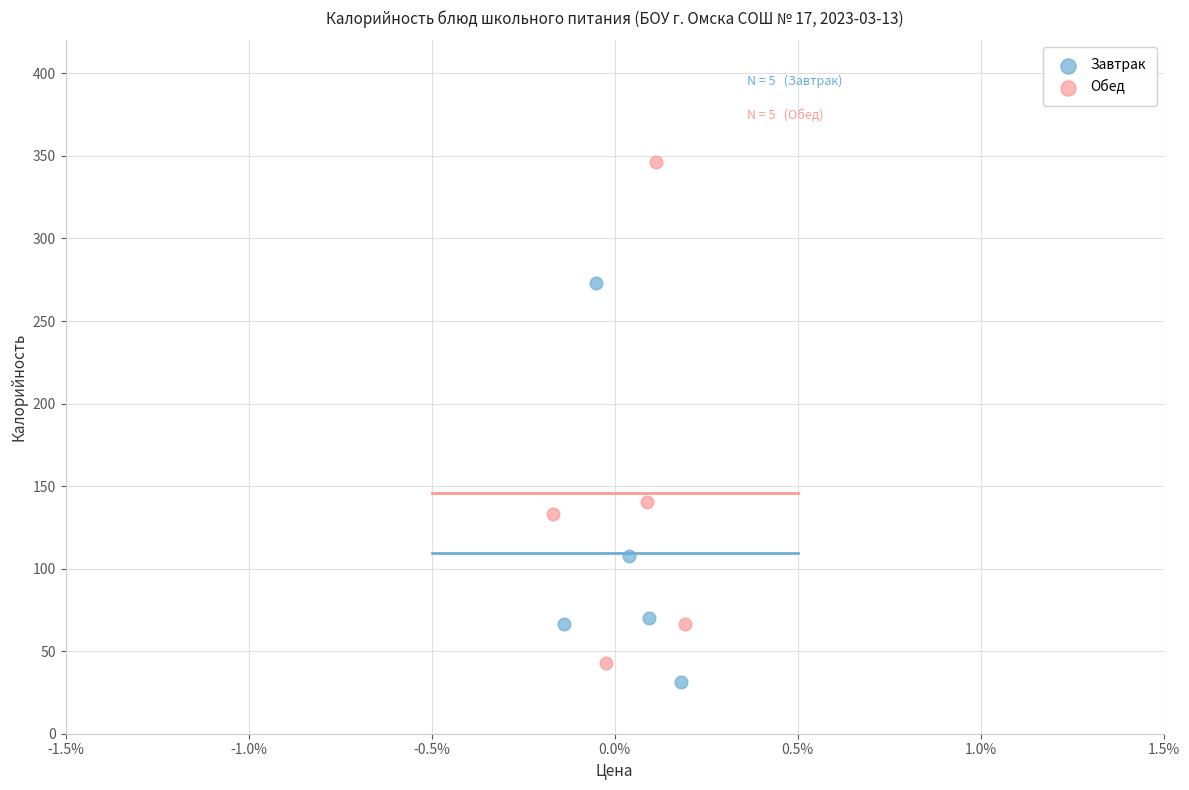

Which series has the widest spread of Y values?

Обед